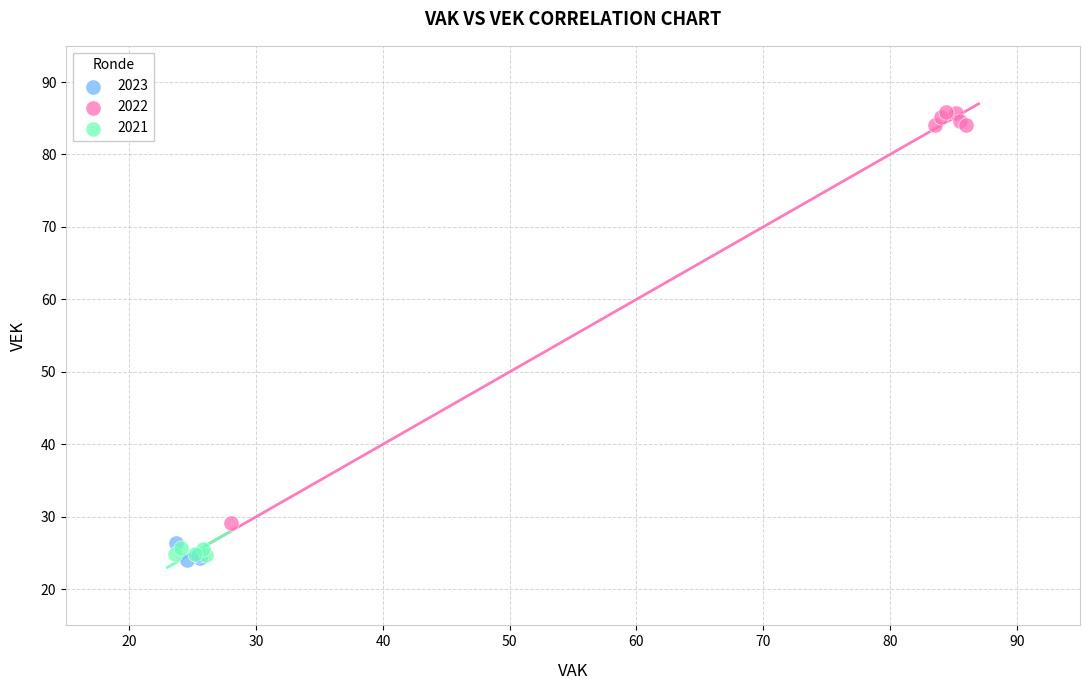

Which series has the widest spread of Y values?

2022